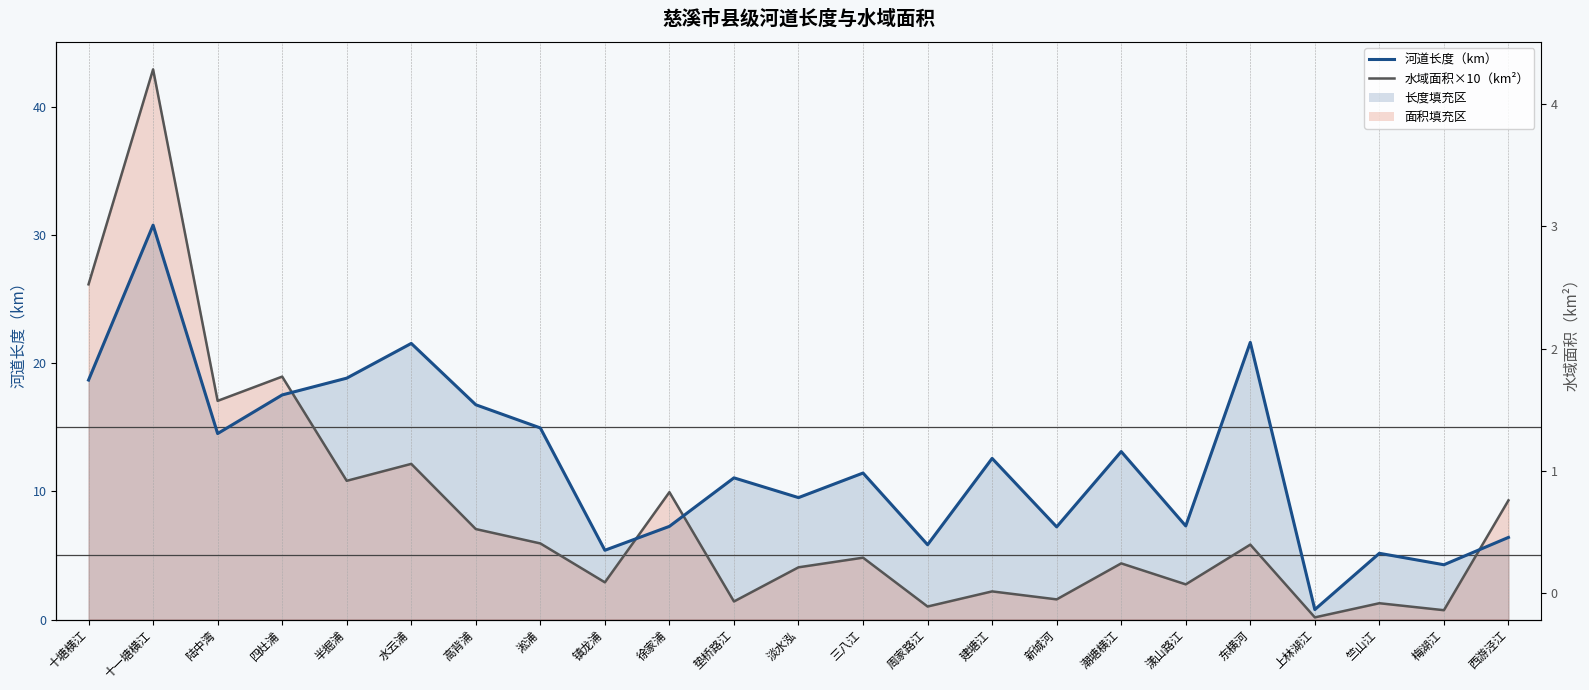

At which category does the chart reach its peak across all series?

十一塘横江